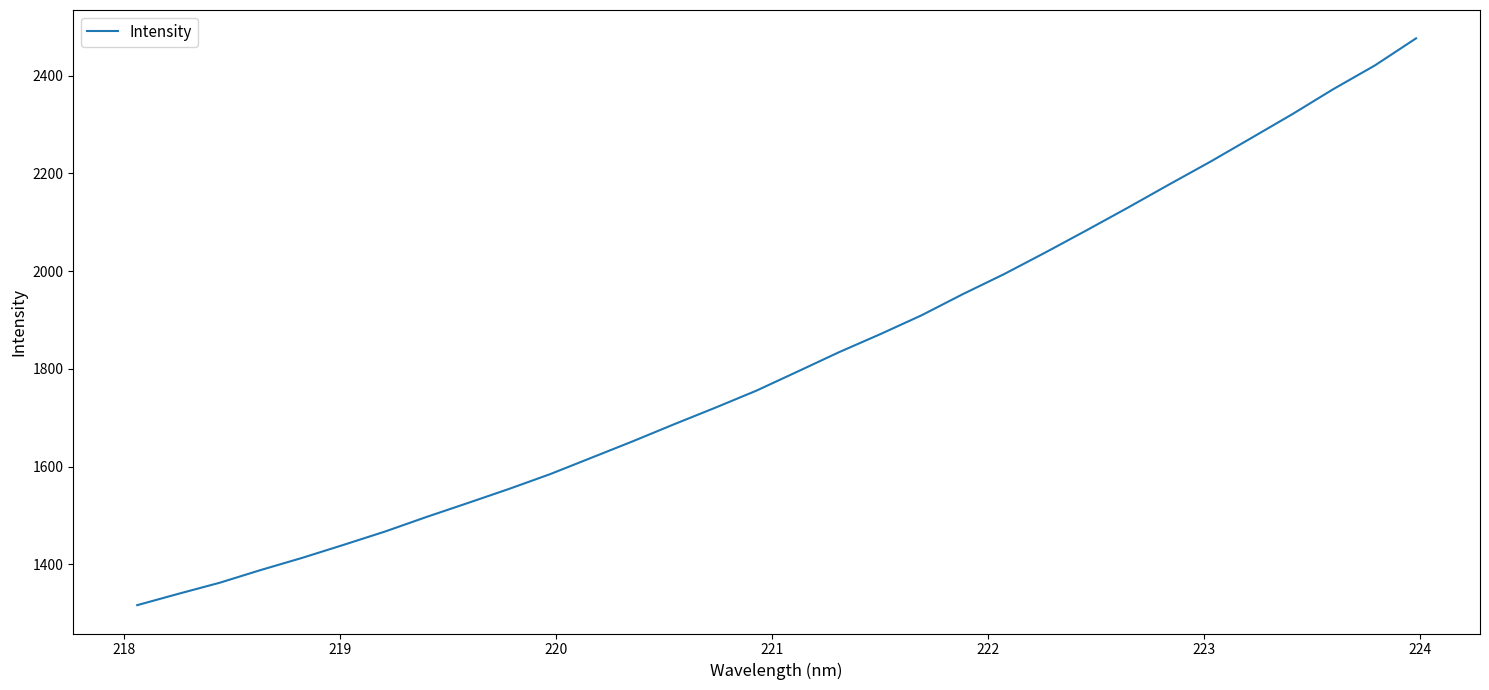

How many values exceed 1794?

16